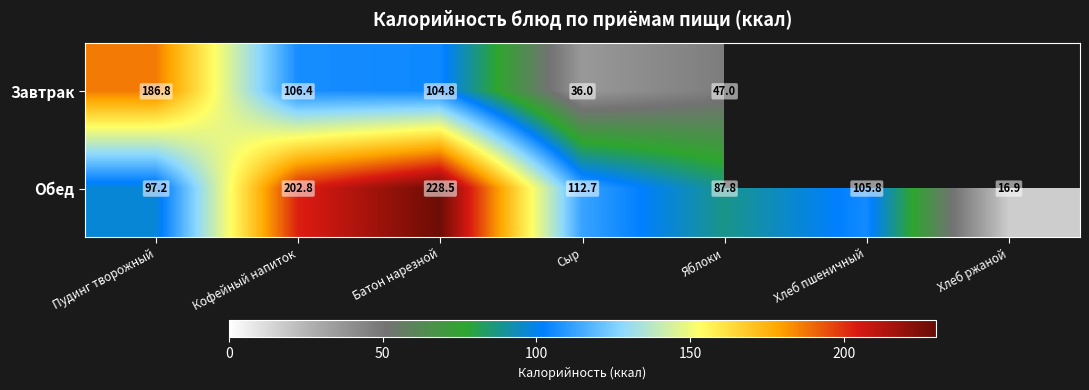

Rank the series at Яблоки from highest to lowest value.

Обед, Завтрак